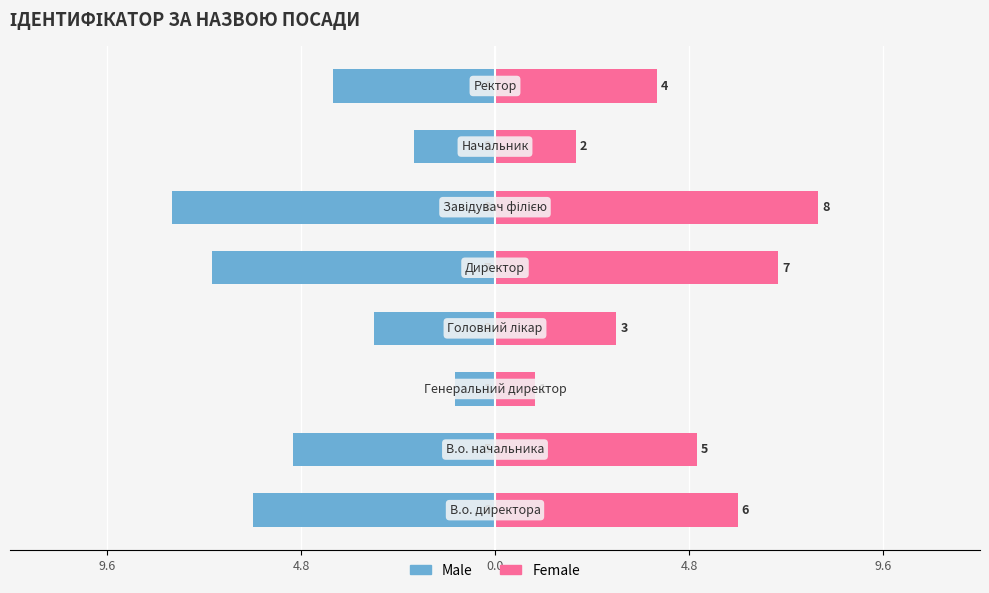

What is the minimum value for Female?

1